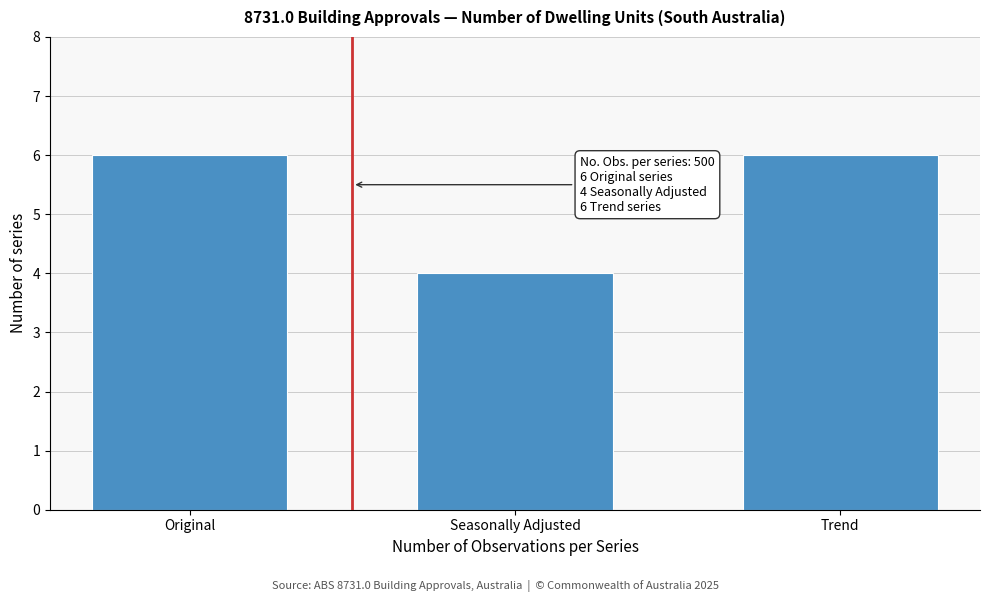

Reading right to left, extract all data points from this chart.

6	4	6